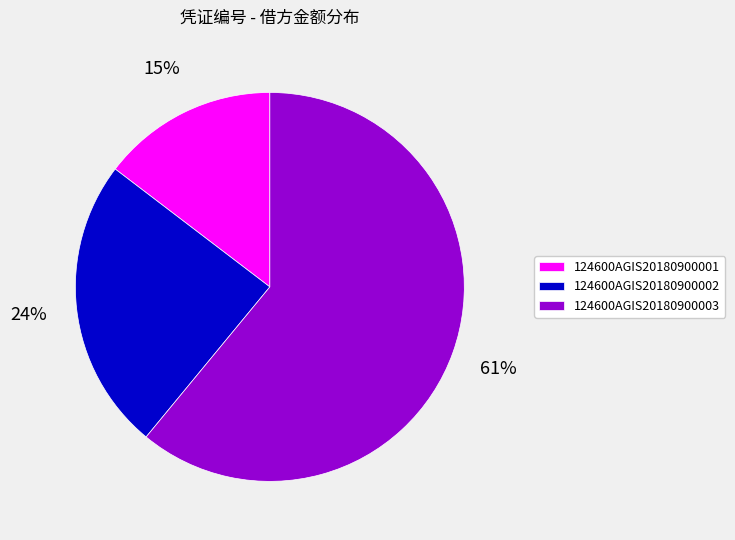

How many segments does this pie chart have?

3